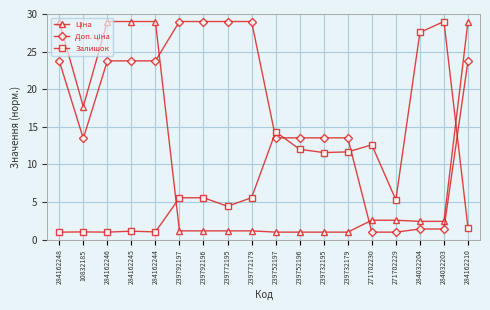

True or false: Залишок has more than 0 interior local peaks.

True